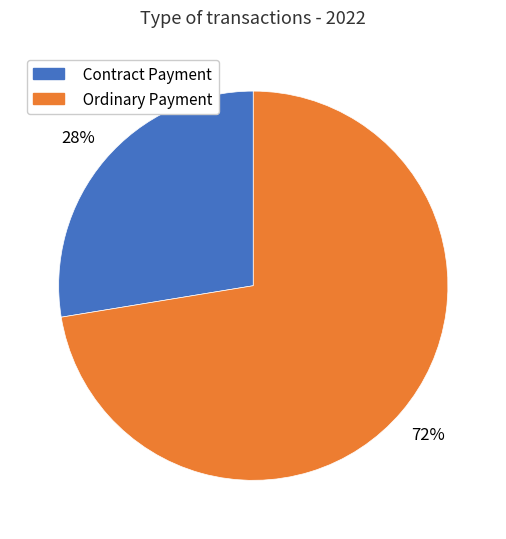

Approximately how many times larger is the value at Contract Payment compared to Ordinary Payment?

0.4